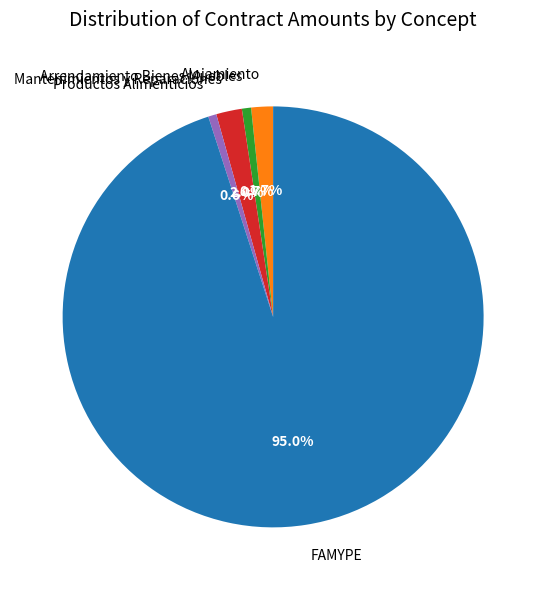

Between Productos Alimenticios and FAMYPE, which is larger?

FAMYPE